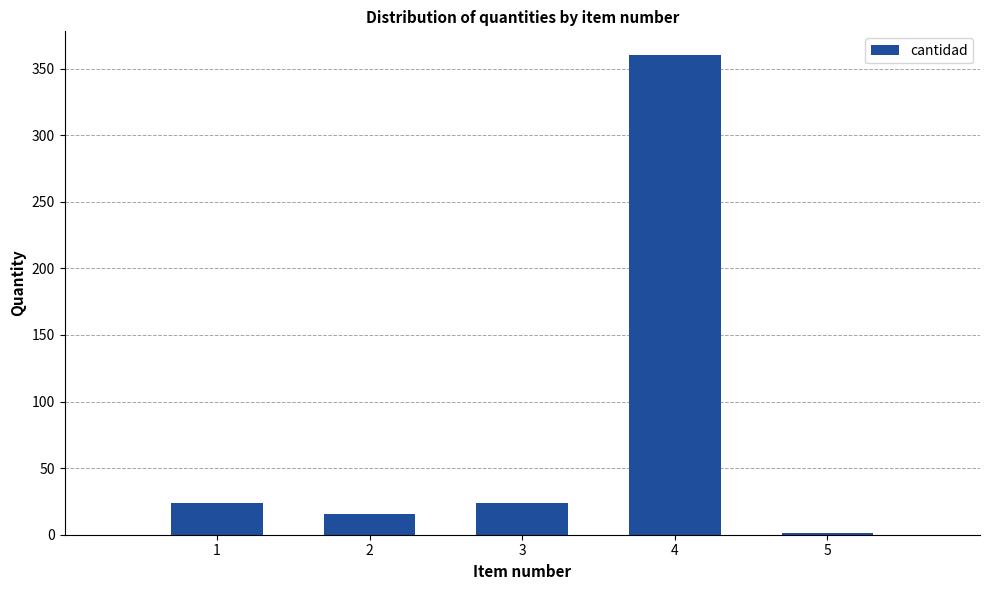

What is the average value?

84.9